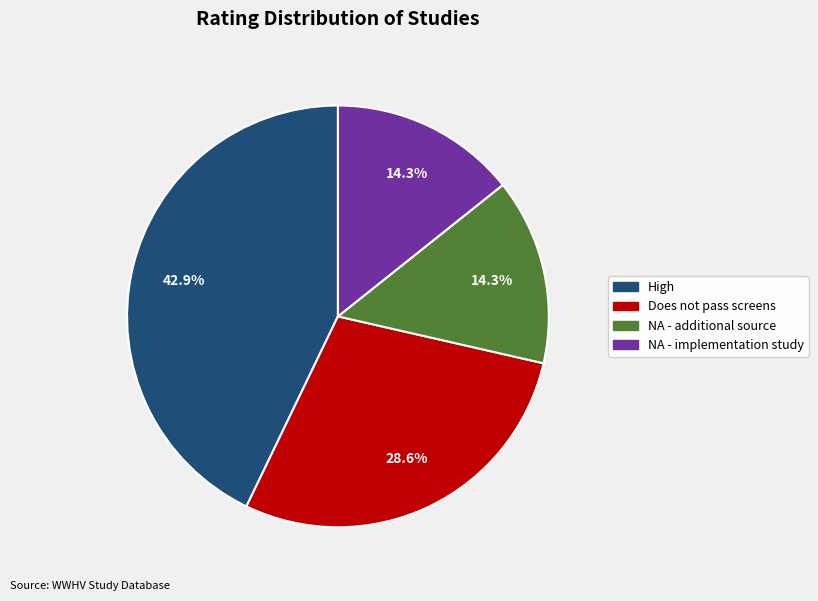

Is there any slice that represents more than half of the pie?

No